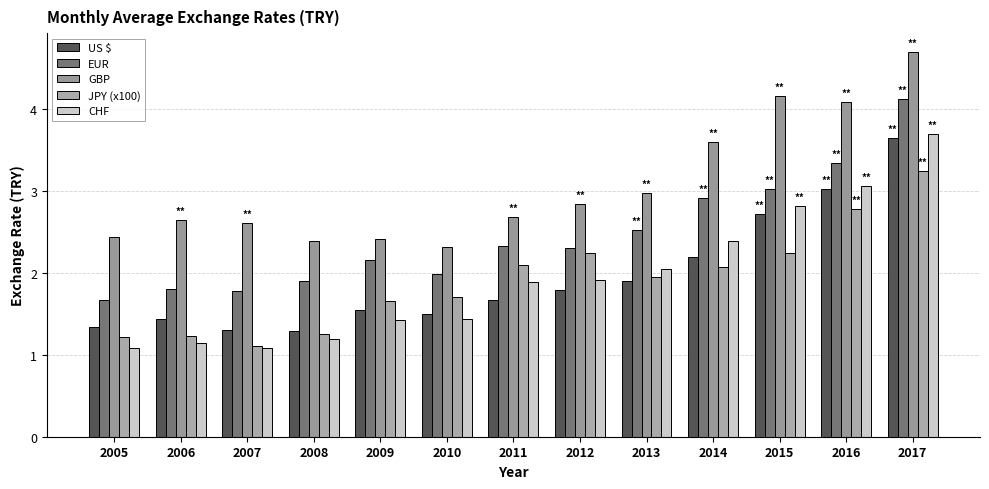

At which label is EUR closest to 2?

2010